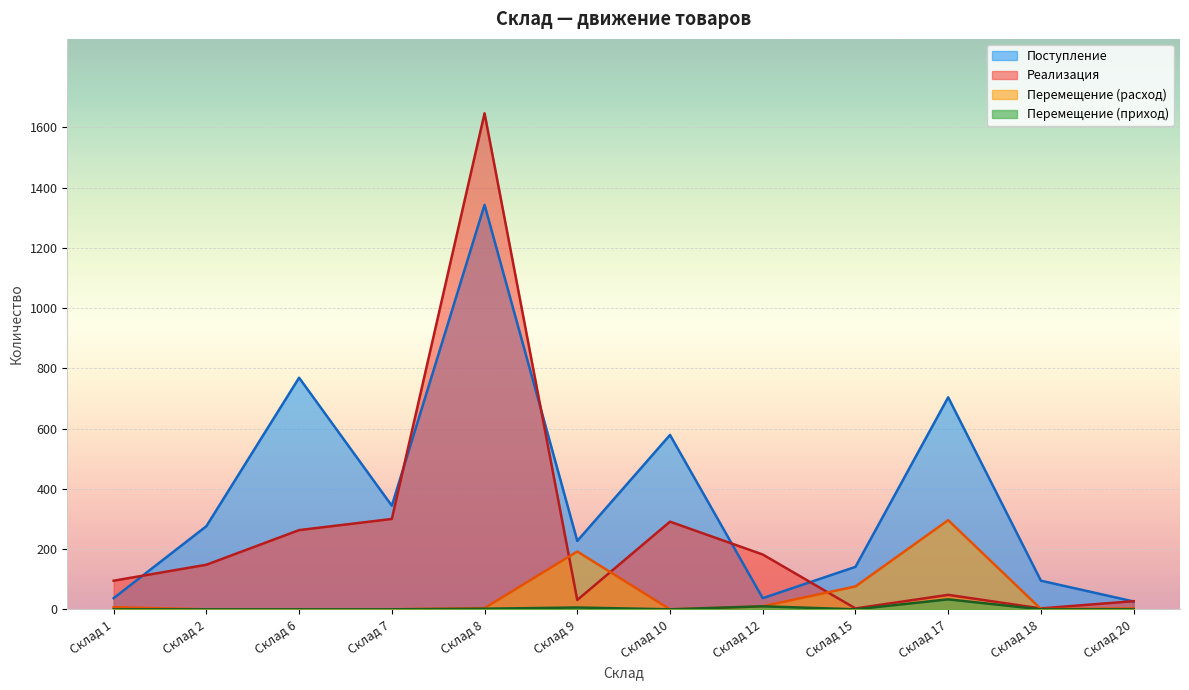

Is the value of Перемещение (расход) at Склад 7 greater than the value of Перемещение (приход) at Склад 17?

No